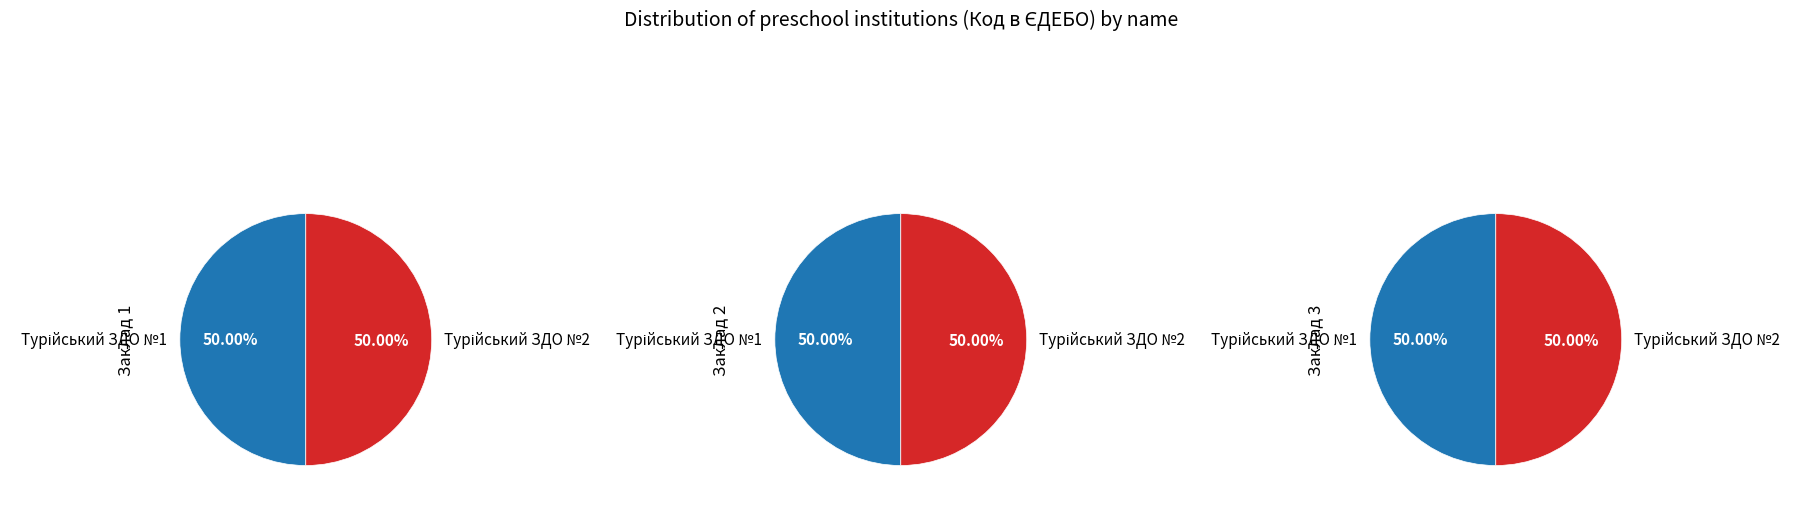

The Турійський ЗДО №1 slice represents 50% of the pie. True or false?

True